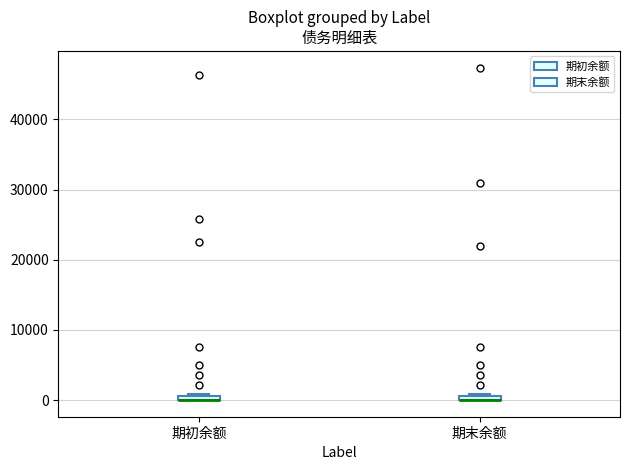

Where is the upper edge of the box for 期初余额 on the y-axis? The values are not printed on the chart, so give them approximately, as read against the axis.

1000